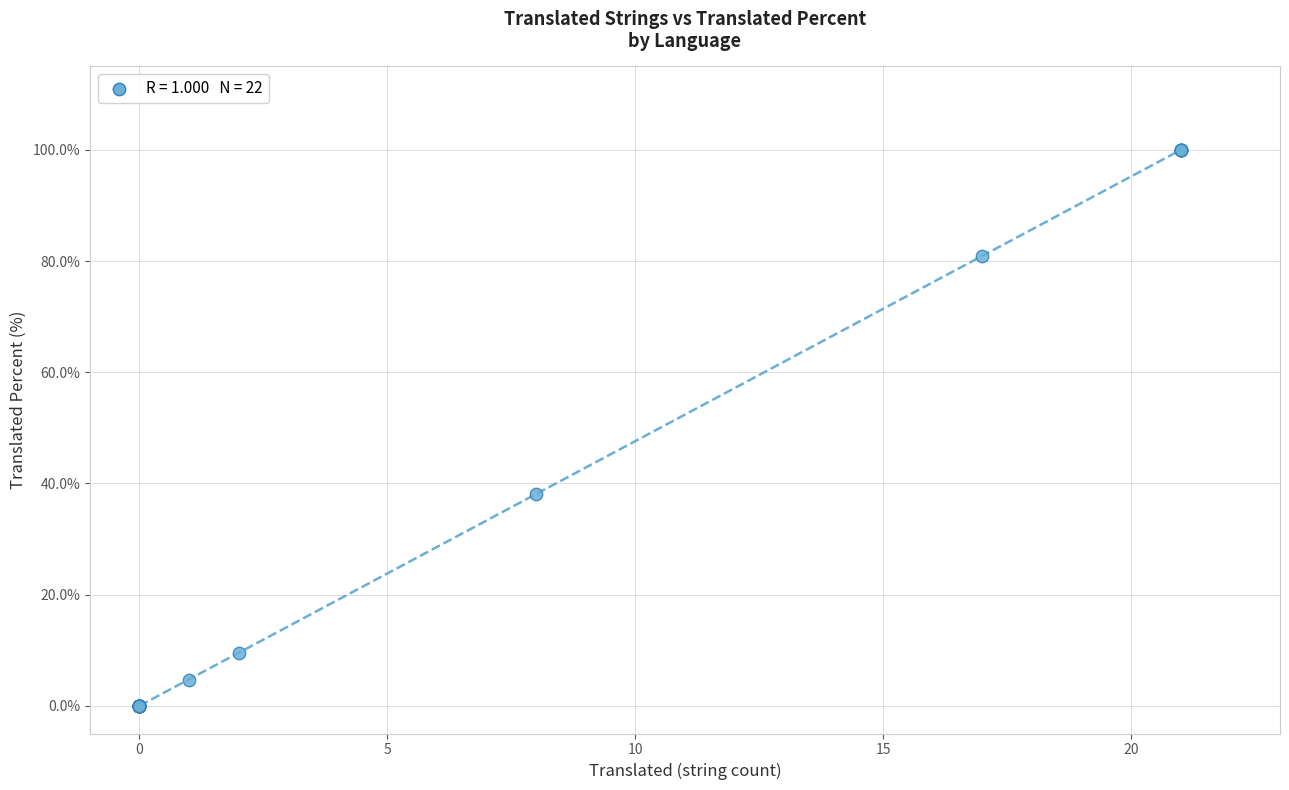

What Y value in the scatter plot is closest to 50?

38.0